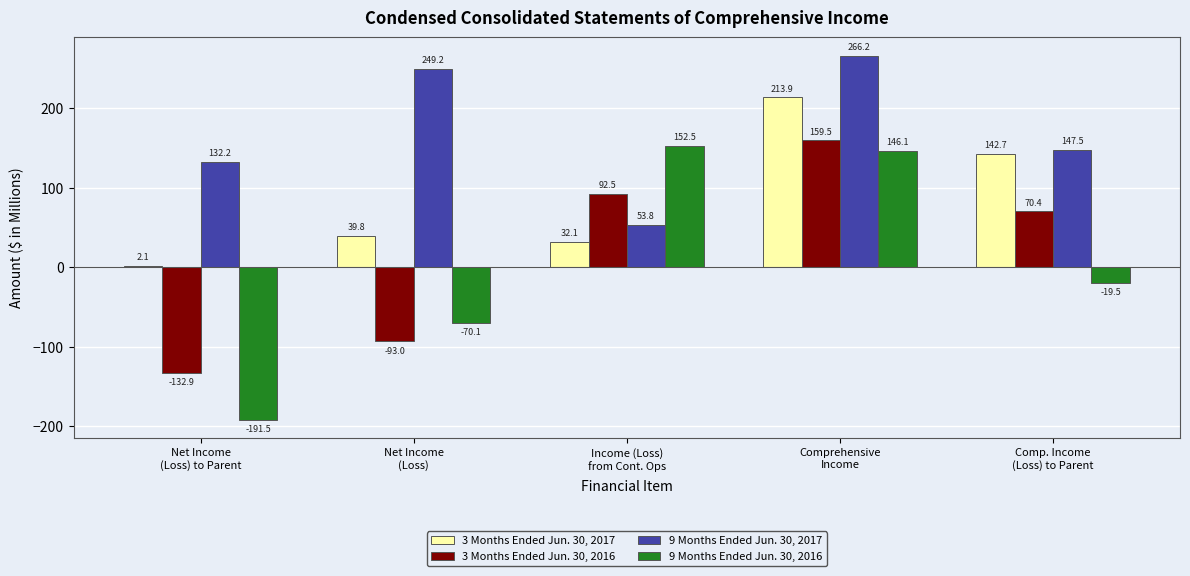

What is the label of the 5th bar from the left?

Comp. Income
(Loss) to Parent